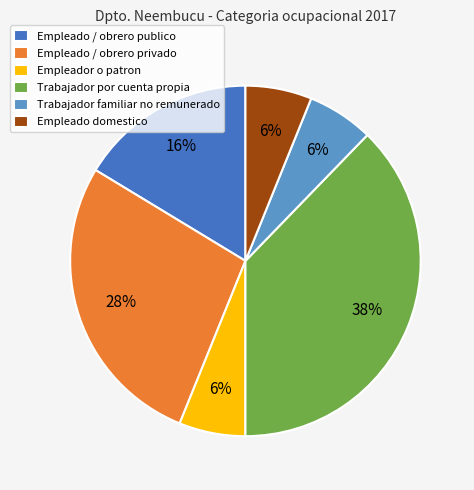

To the nearest percent, what is the difference between the largest and smallest slice percentages?

32%